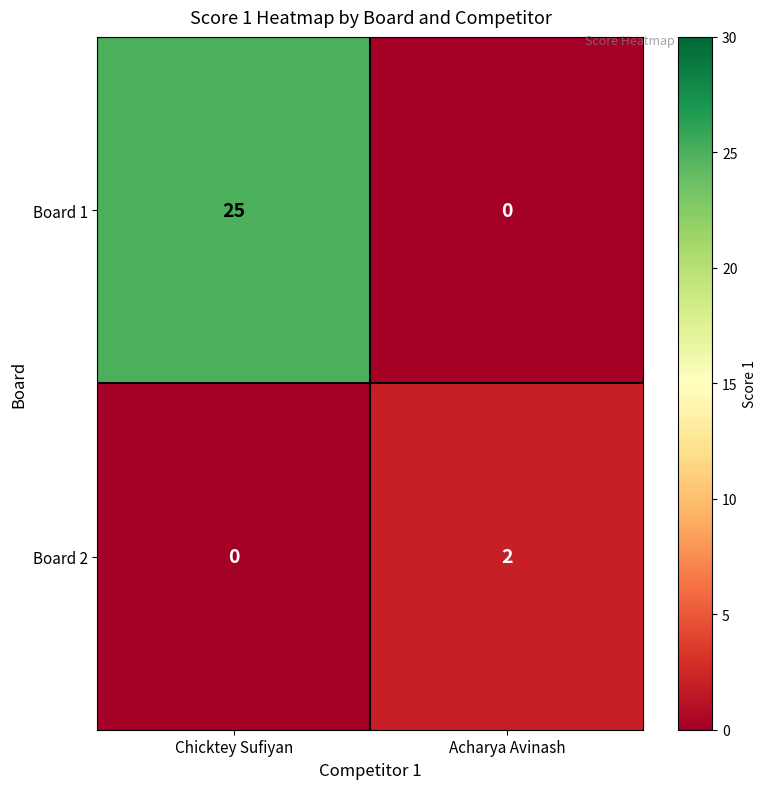

List the labels in order of Board 1 value, largest first.

Chicktey Sufiyan, Acharya Avinash